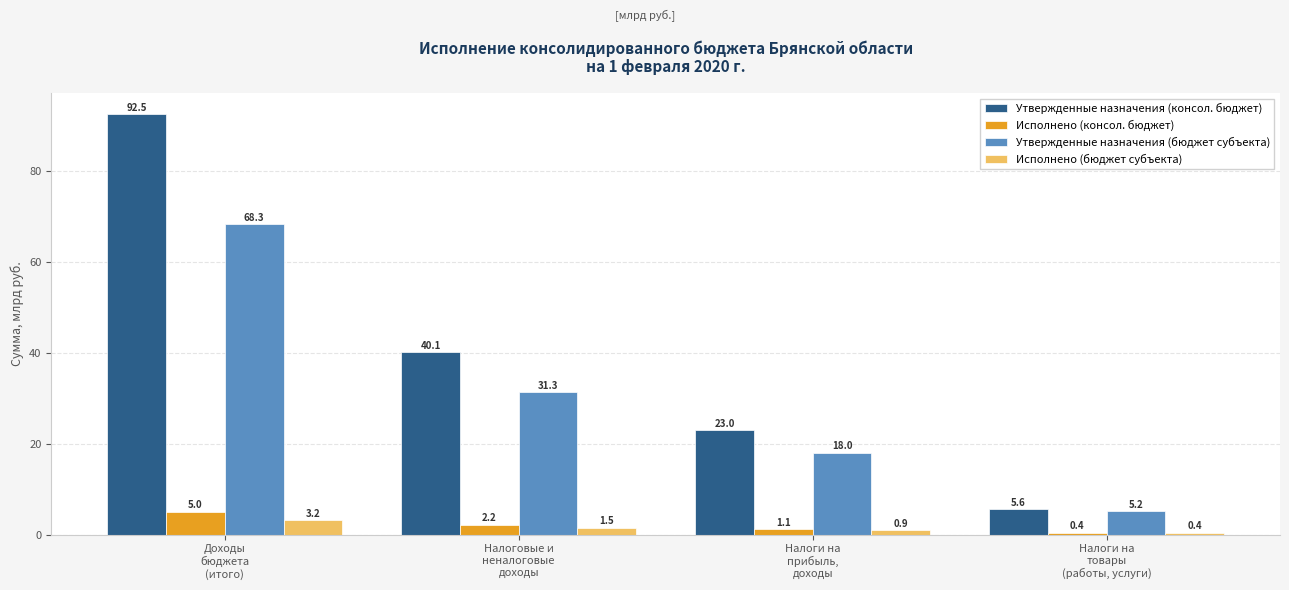

What is the label of the 2nd bar from the right?

Налоги на
прибыль,
доходы